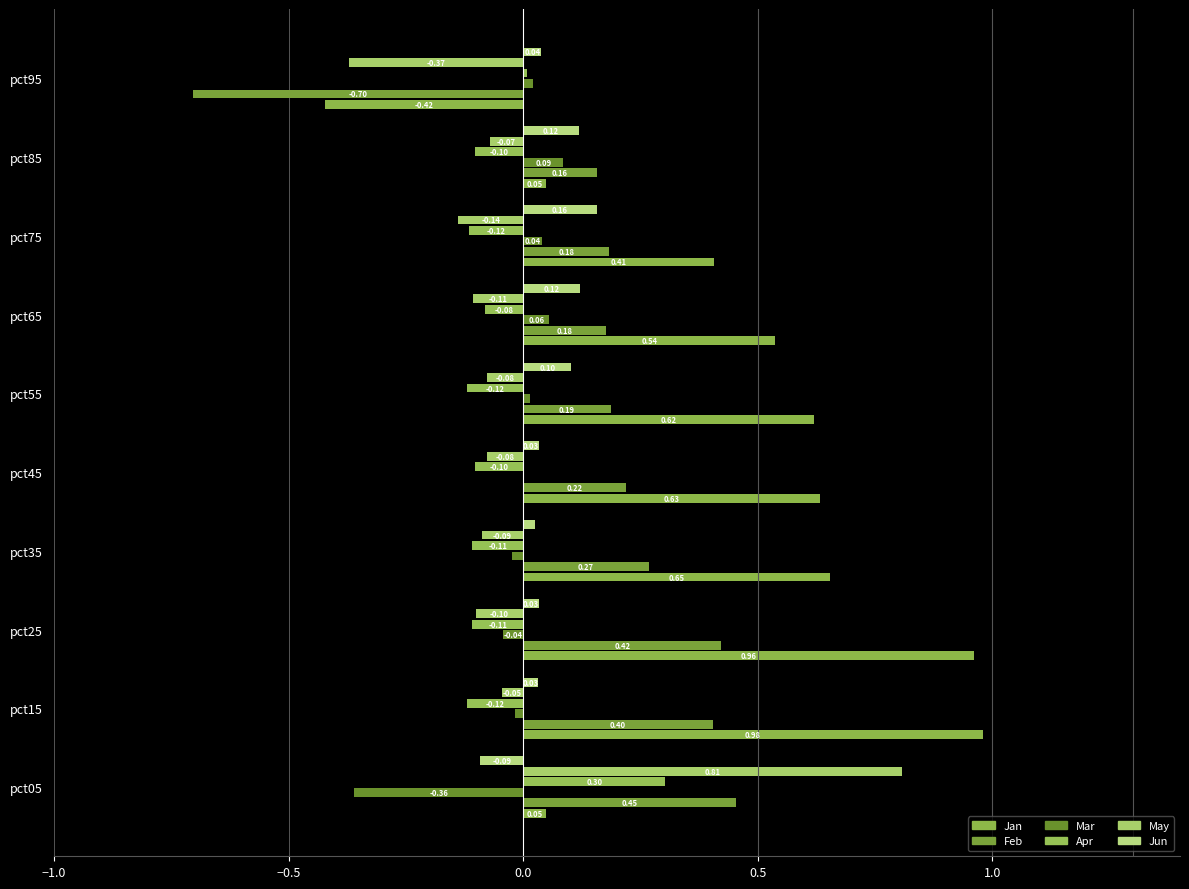

Count the number of data series in this chart.

6